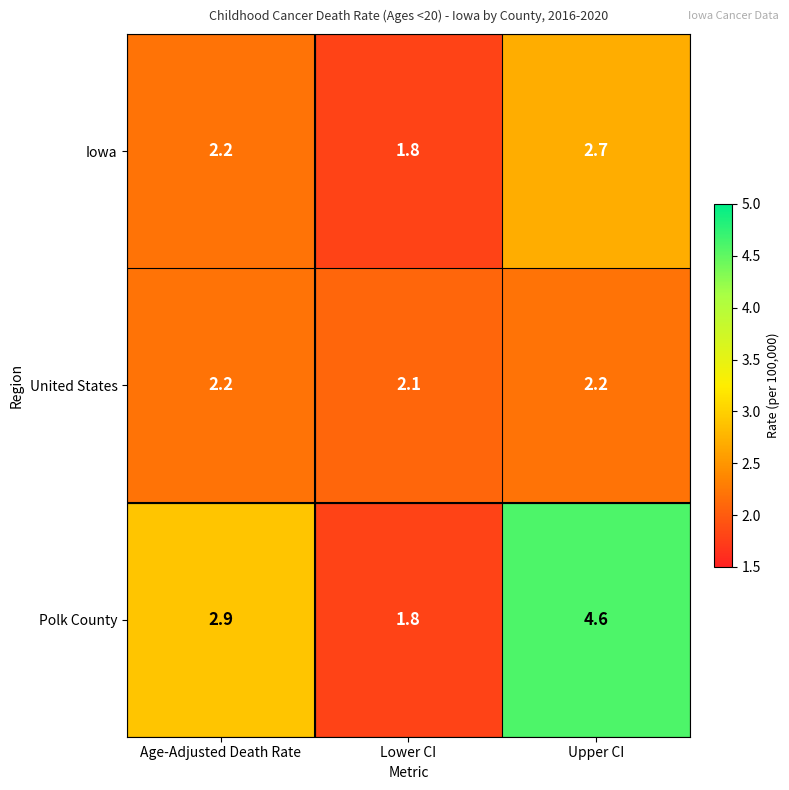

List the labels in order of Polk County value, smallest first.

Lower CI, Age-Adjusted Death Rate, Upper CI